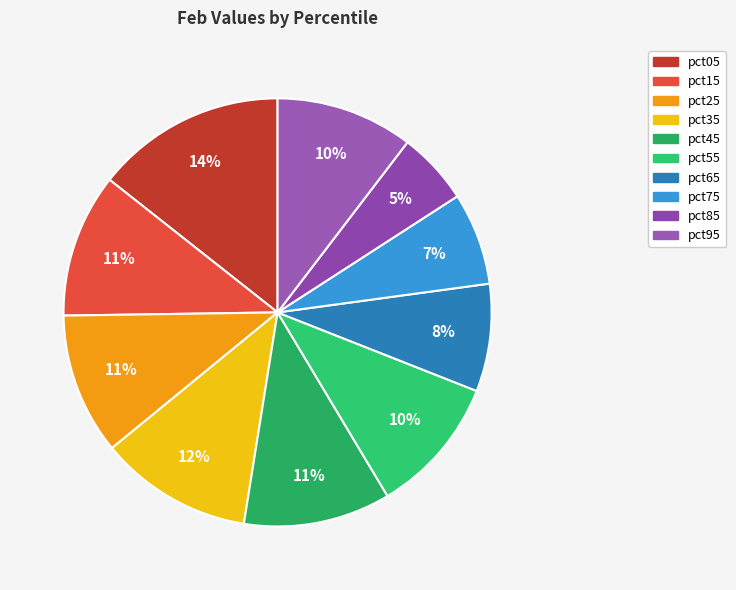

Does pct05 represent more than half of the total?

No